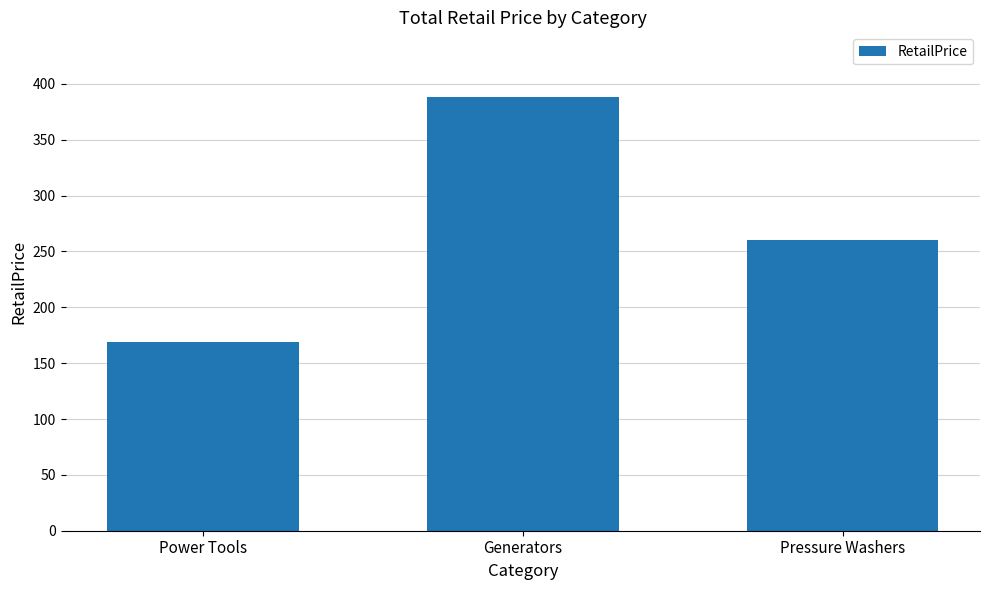

List the labels in order of value, largest first.

Generators, Pressure Washers, Power Tools